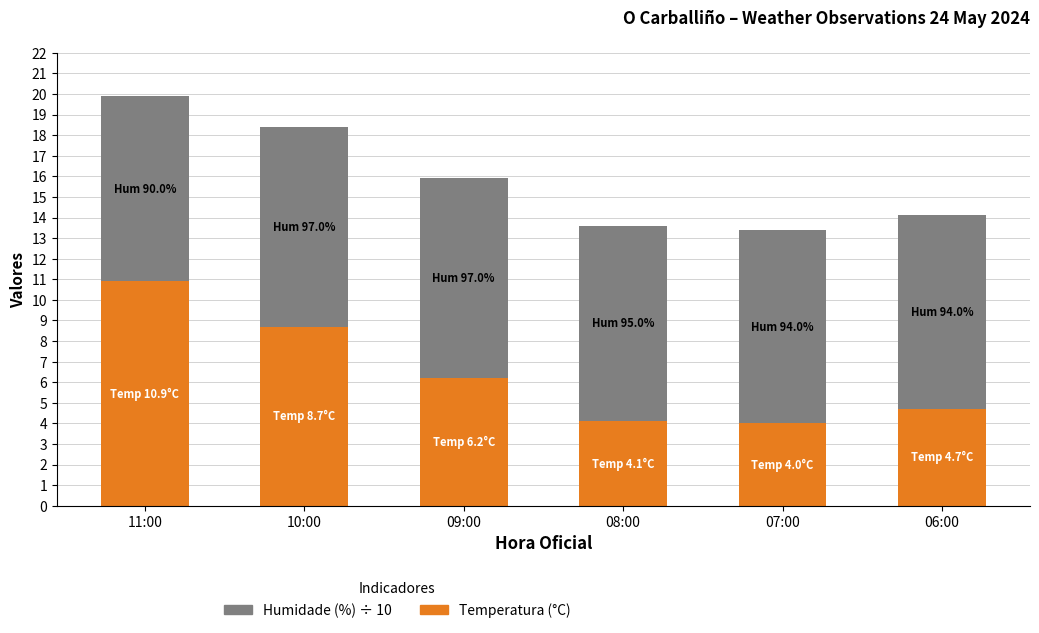

Does the chart contain stacked bars?

Yes